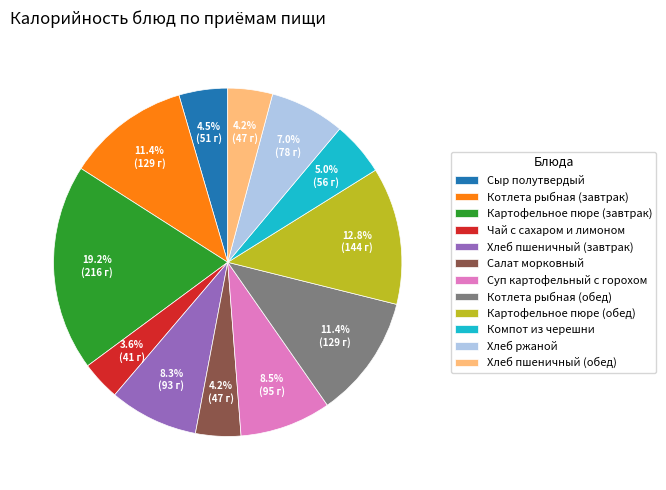

What percentage is the Хлеб пшеничный (обед) slice, to the nearest percent?

4%